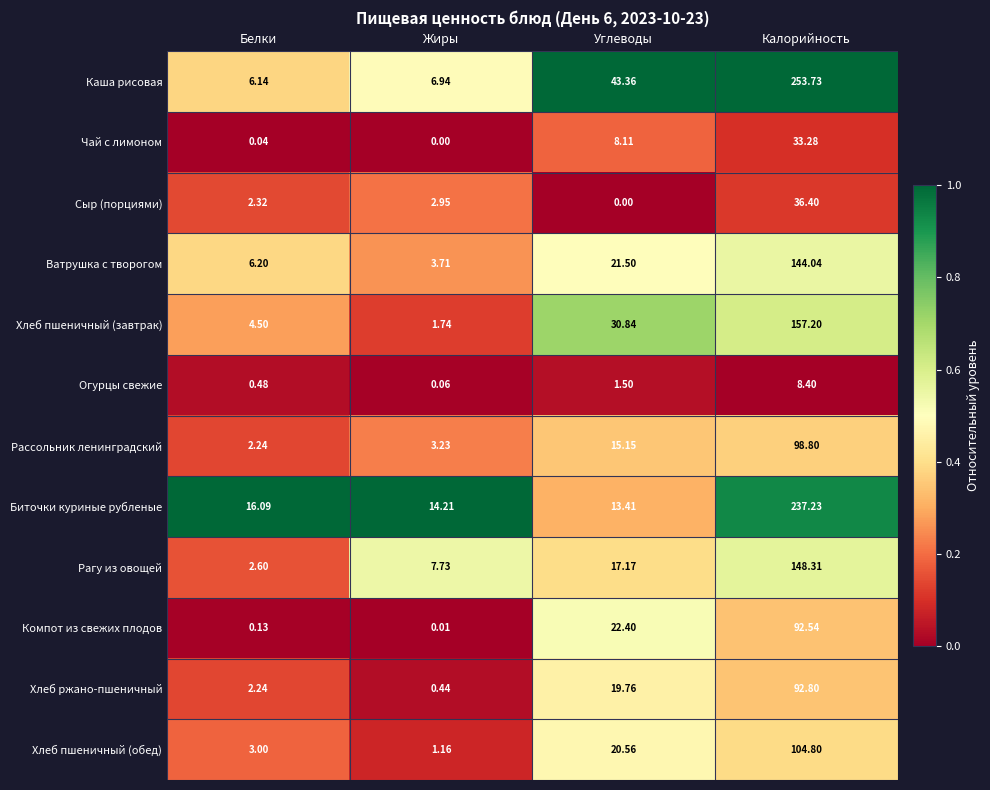

Where is Хлеб пшеничный (завтрак) nearest to the value 79?

Углеводы